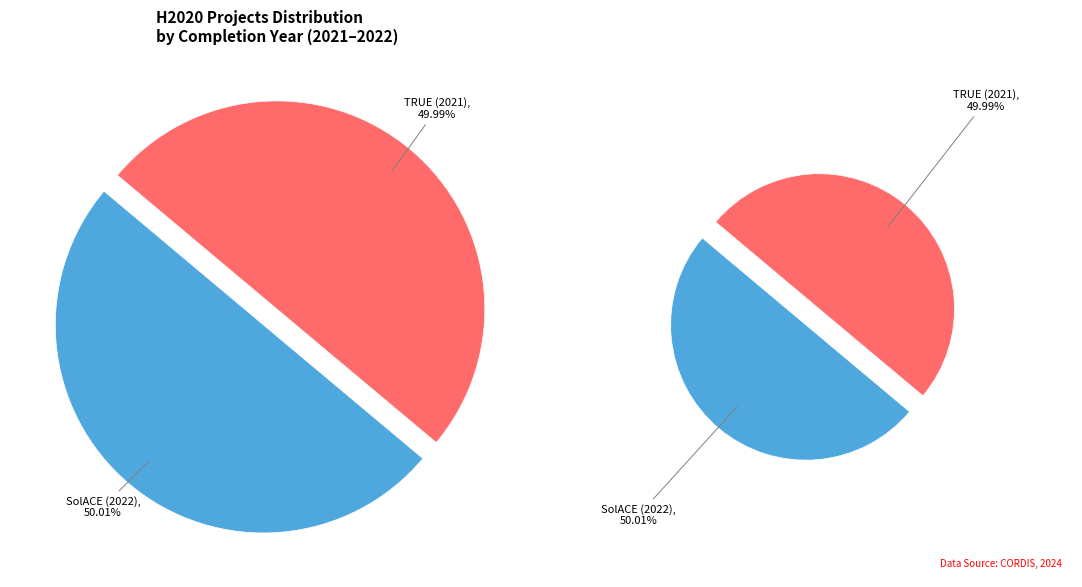

What percentage is the SolACE (2022) slice, to the nearest percent?

50%